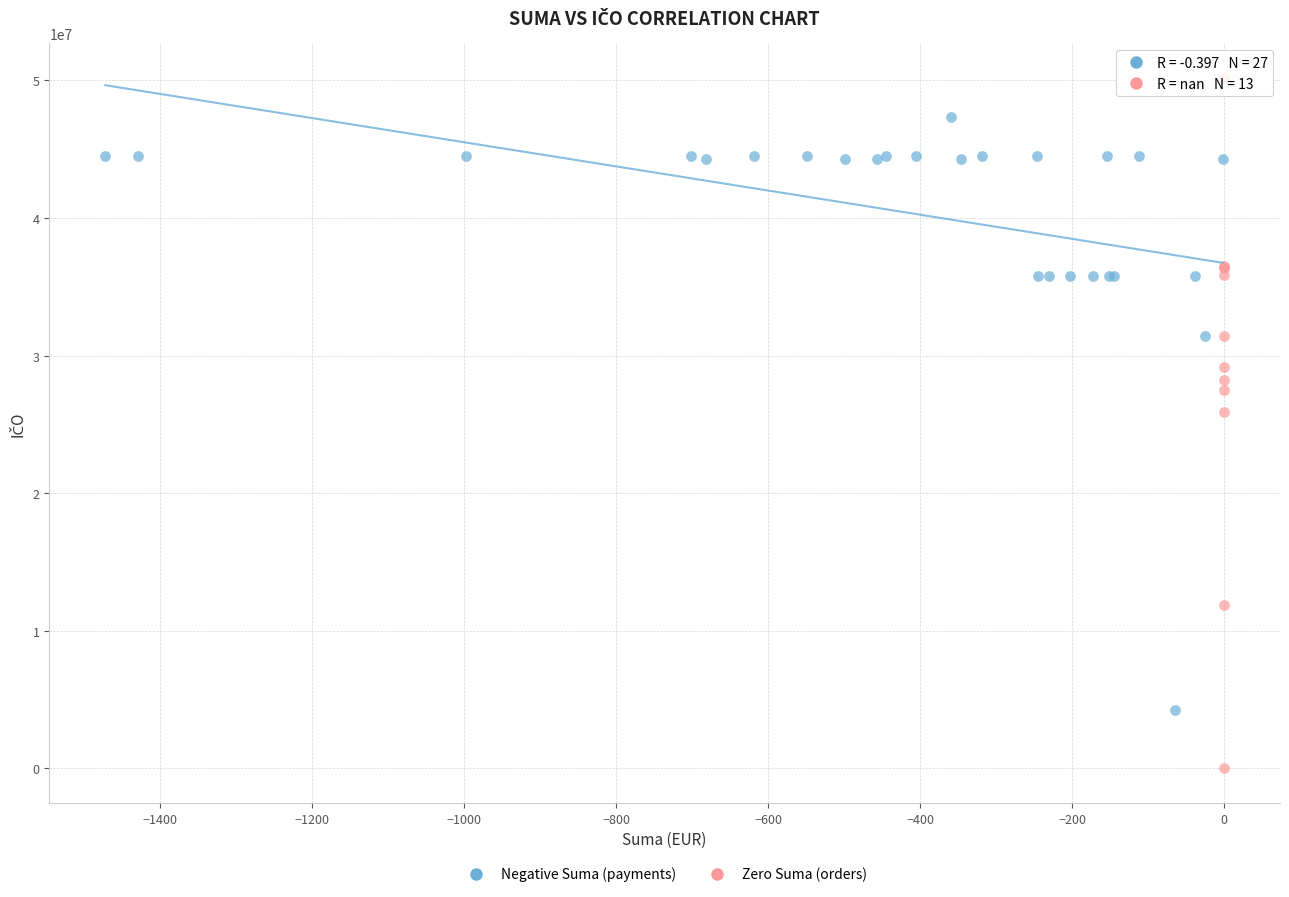

Which series contains the highest Y value?

Zero Suma (orders)